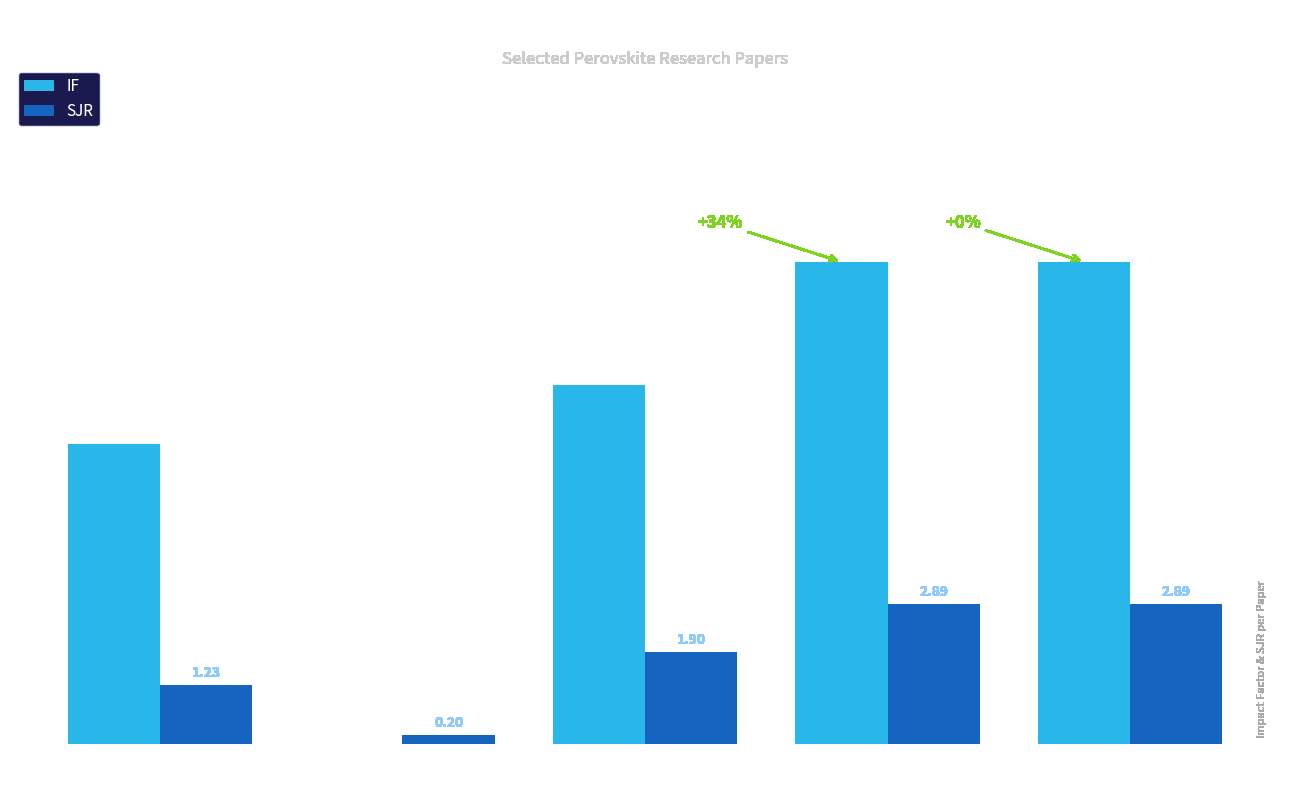

What are all the series names shown in the legend?

IF, SJR